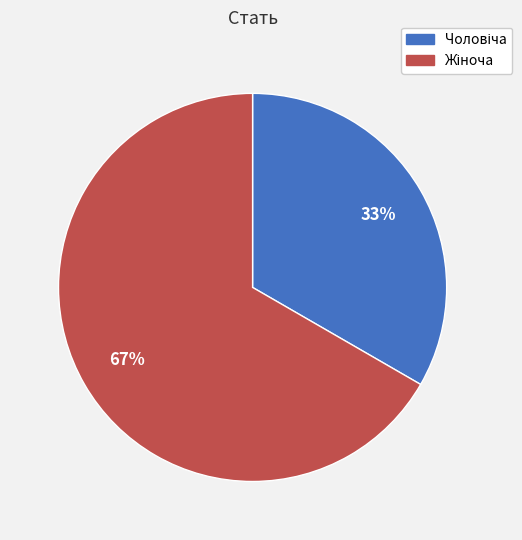

How many segments does this pie chart have?

2